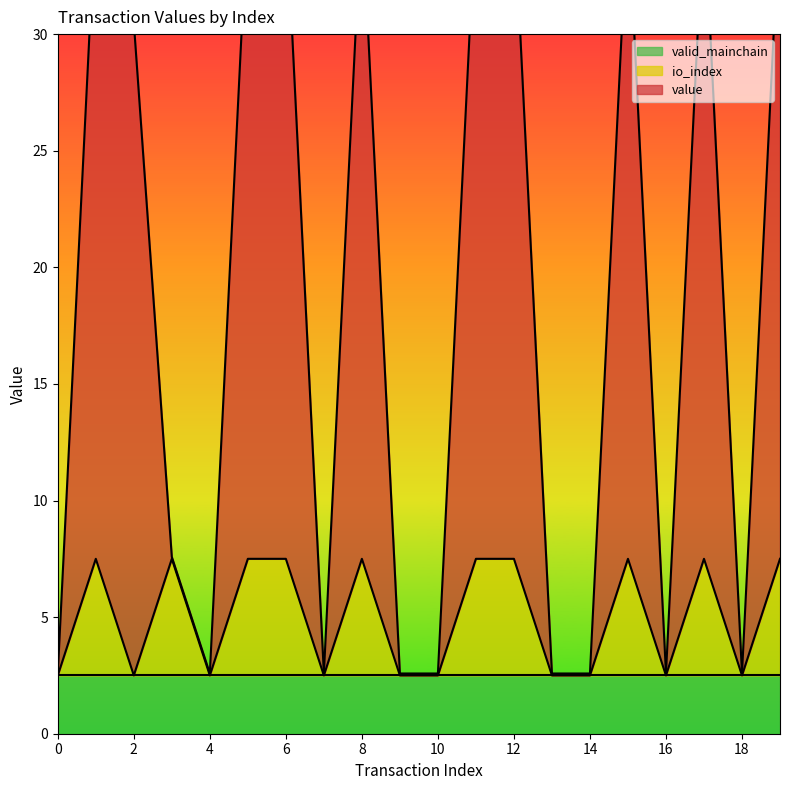

At which label does io_index first exceed 7?

1